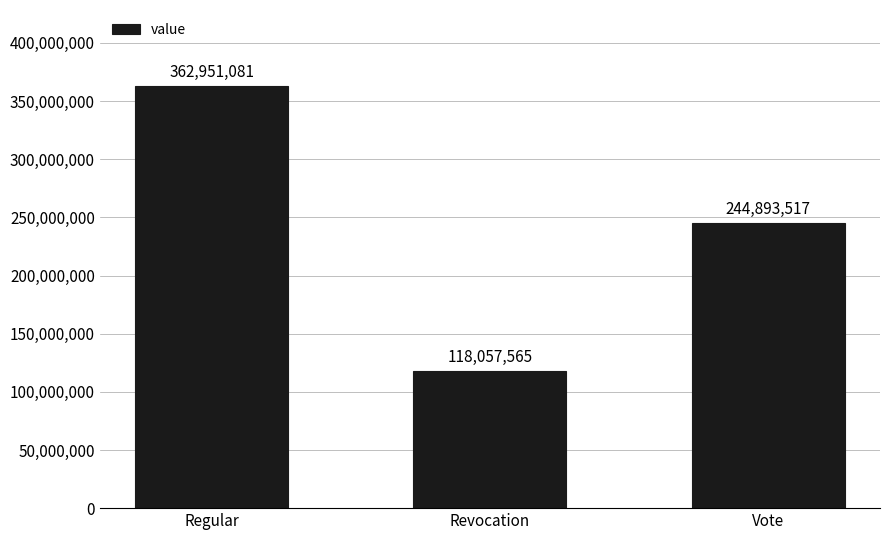

List the labels in order of value, smallest first.

Revocation, Vote, Regular